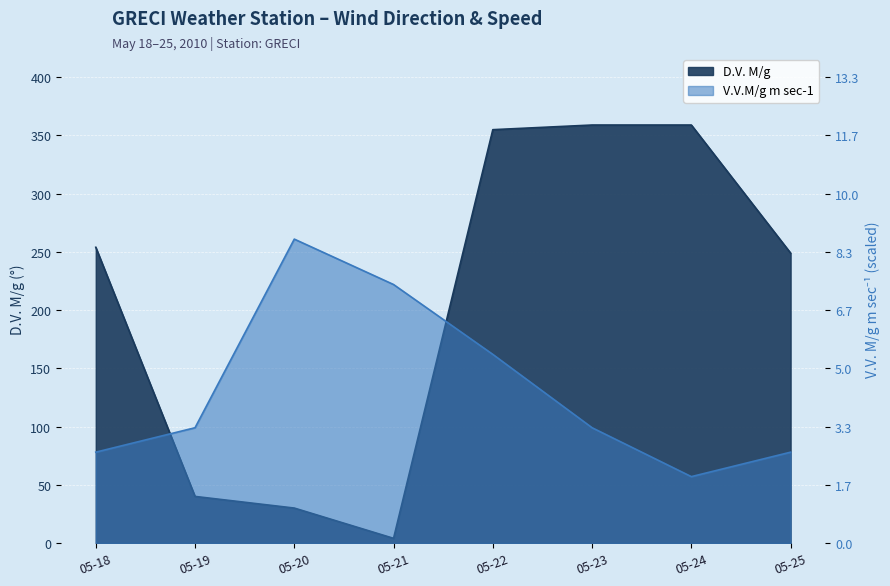

Which has a higher value, 05-21 or 05-19?

05-19